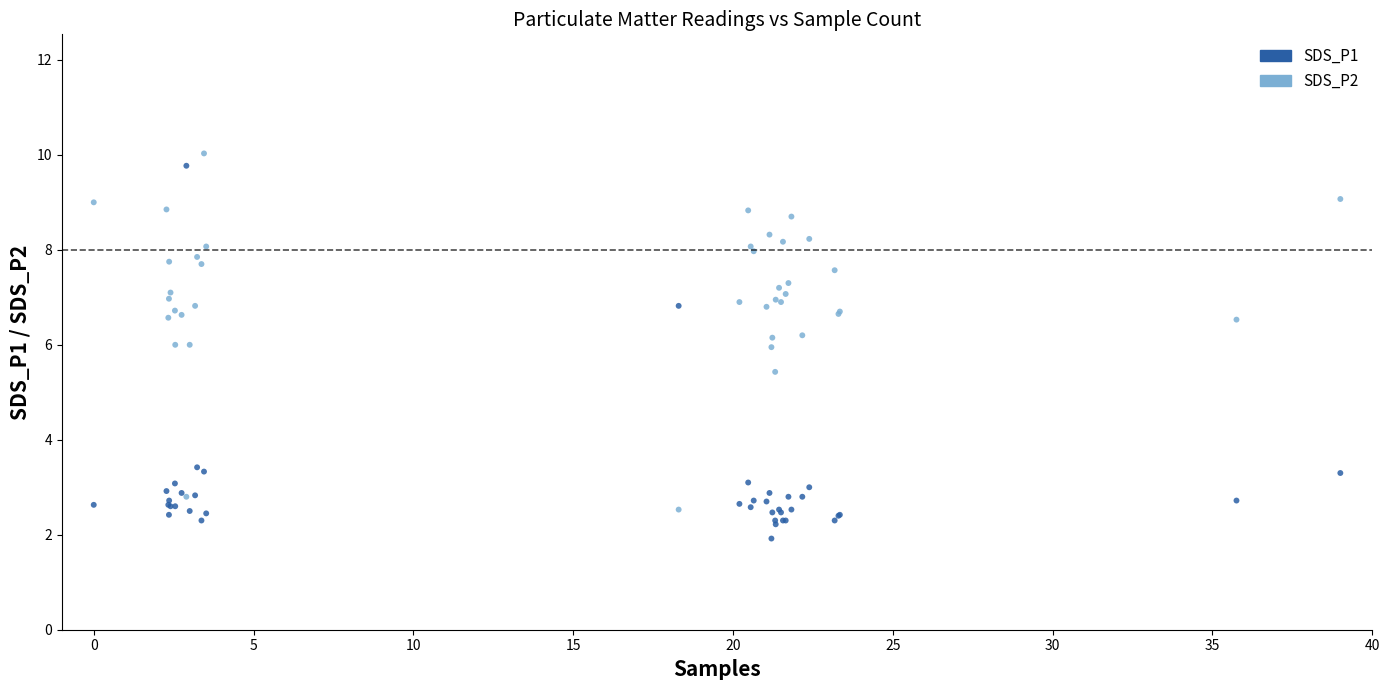

Which series reaches the maximum Y coordinate?

SDS_P1